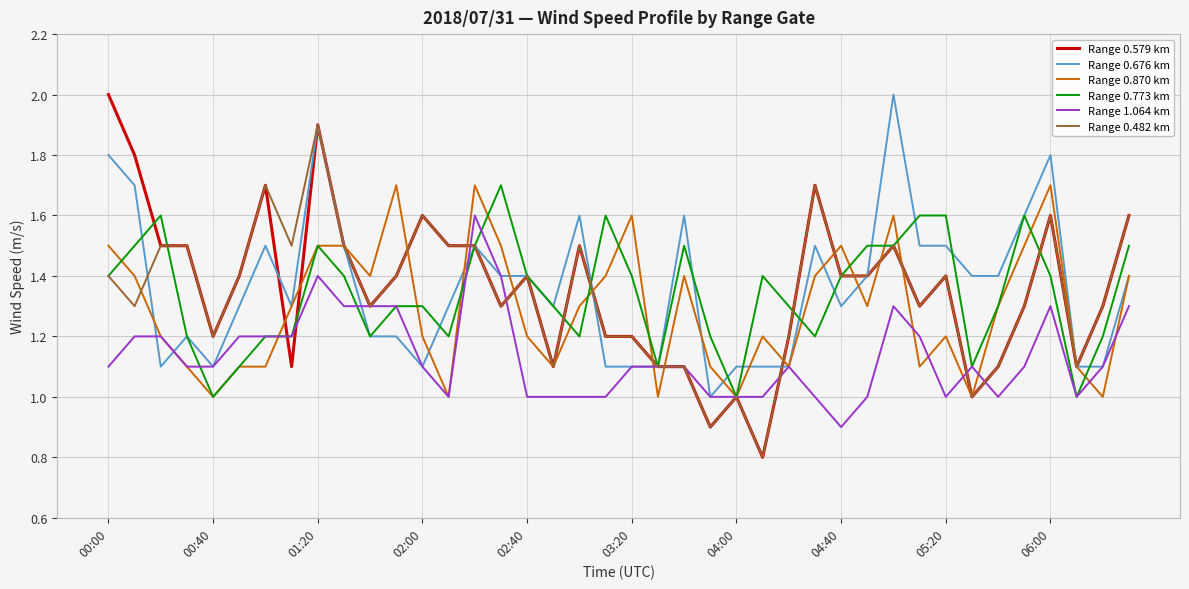

Which series has the largest range (max minus min)?

Range 0.579 km